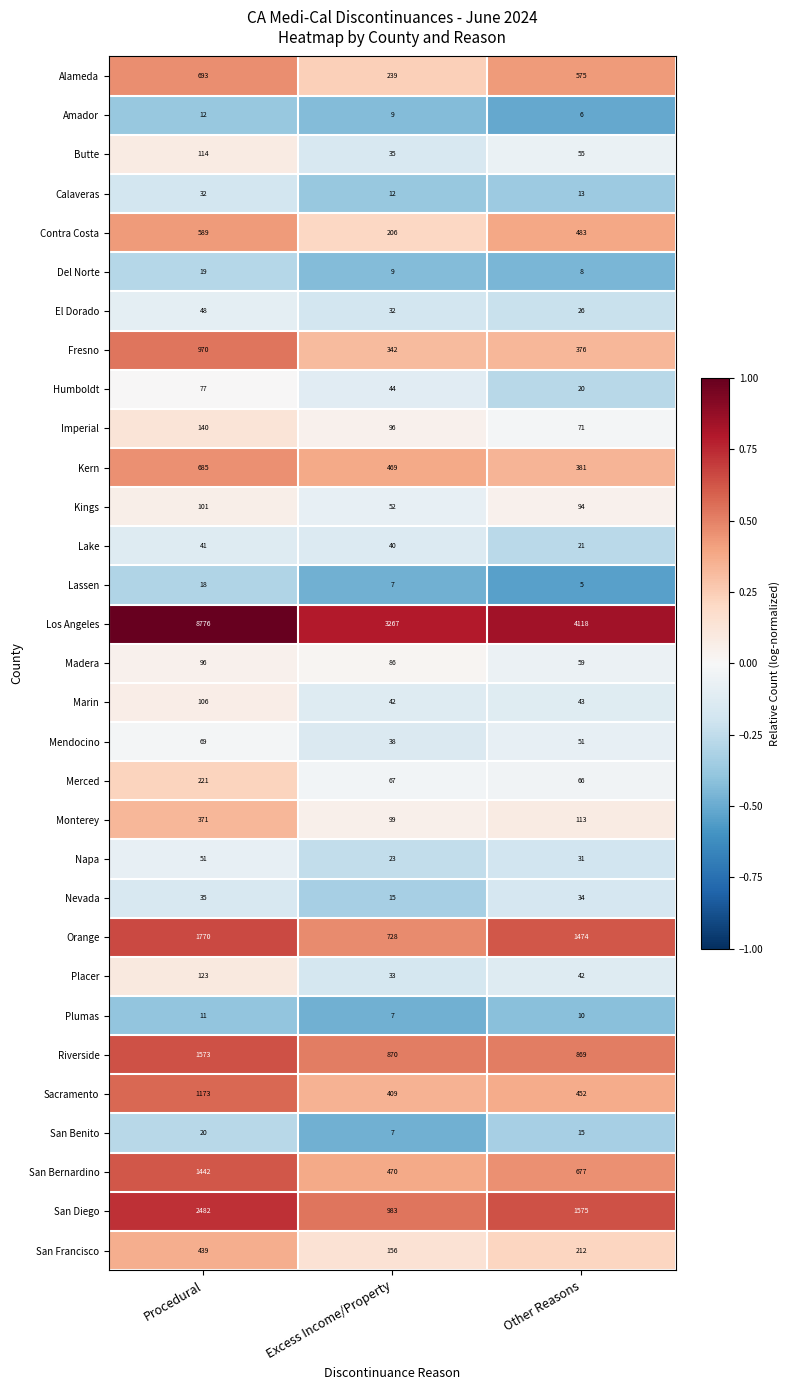

Which label corresponds to the smallest value in the chart?

Other Reasons